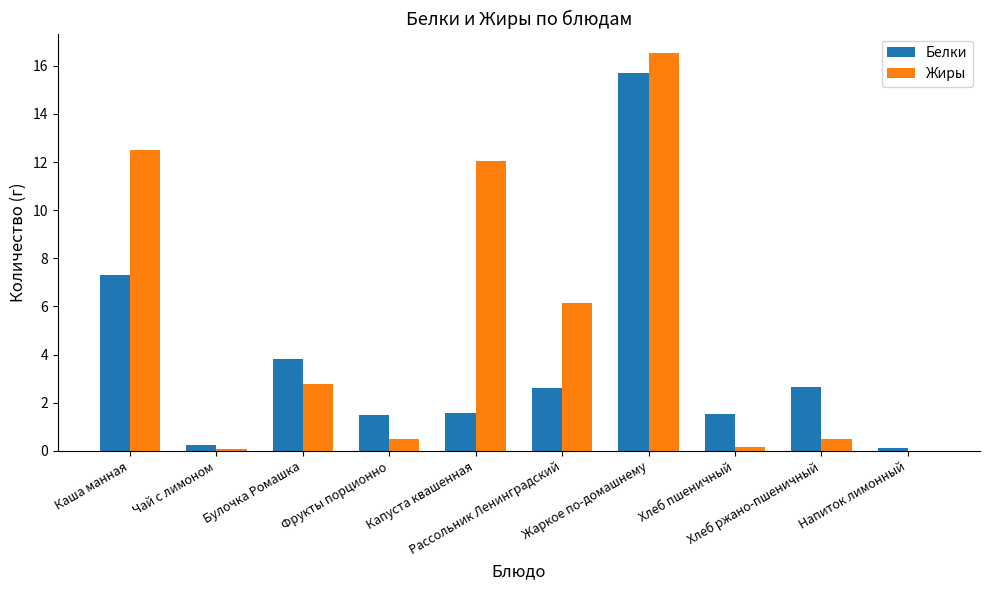

Are the bars grouped side by side (vs. stacked)?

Yes